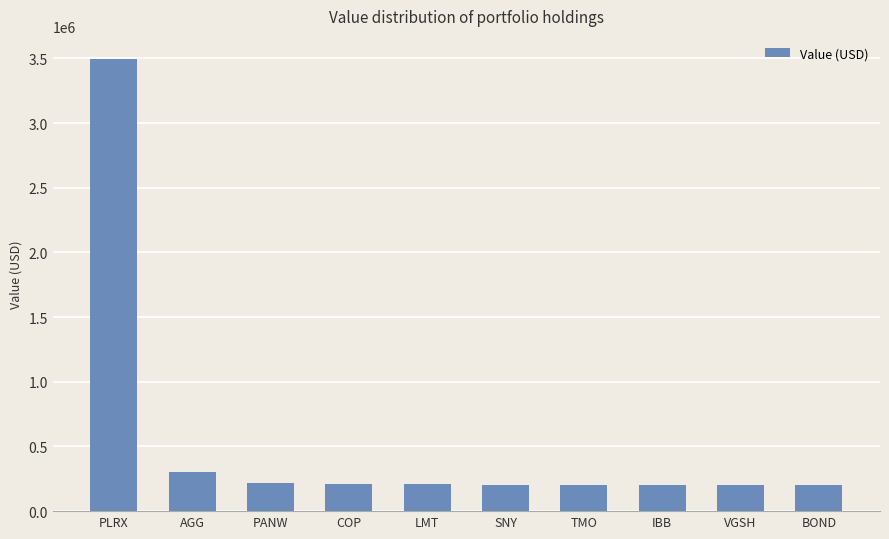

What is the ratio of the value at VGSH to the value at BOND?

1.0